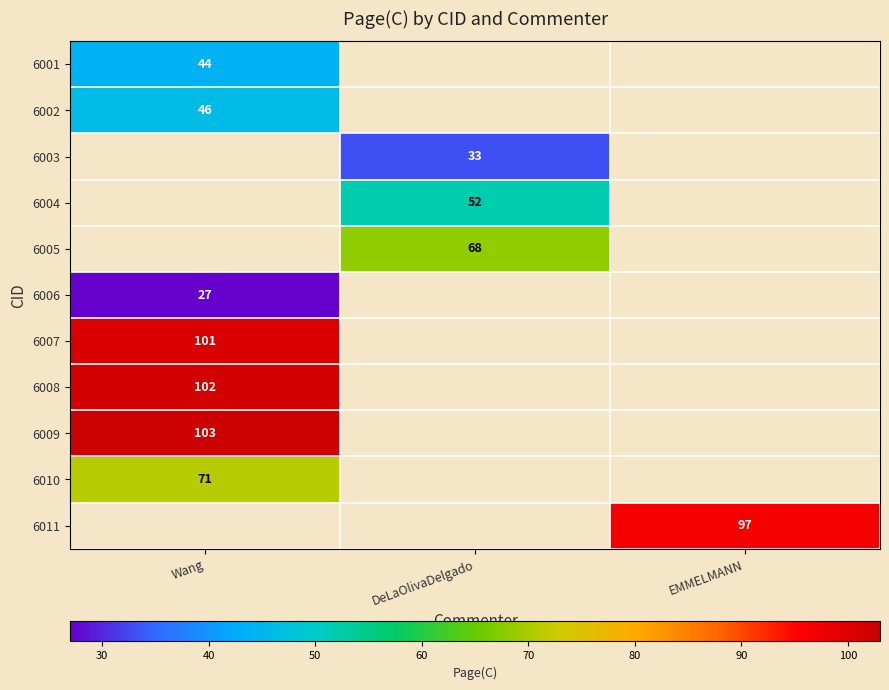

True or false: 6009 has a value of 166 at Wang.

False